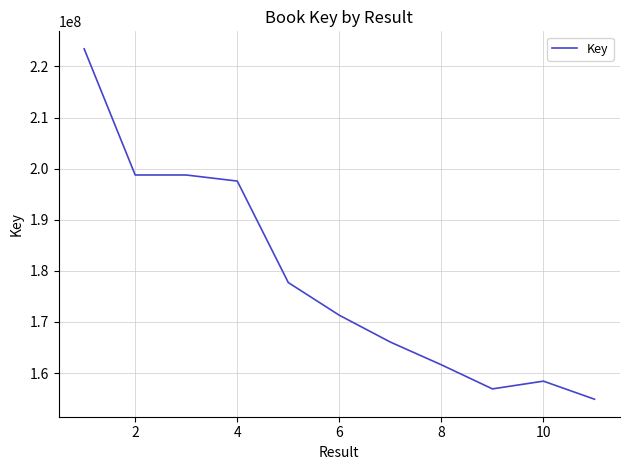

What is the smallest value displayed?

154890750